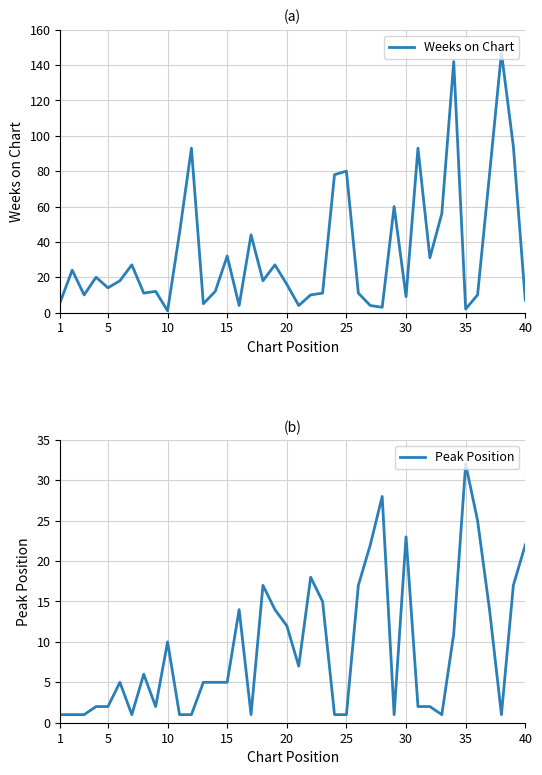

What is the difference between the maximum and minimum values in the Peak Position series?

31